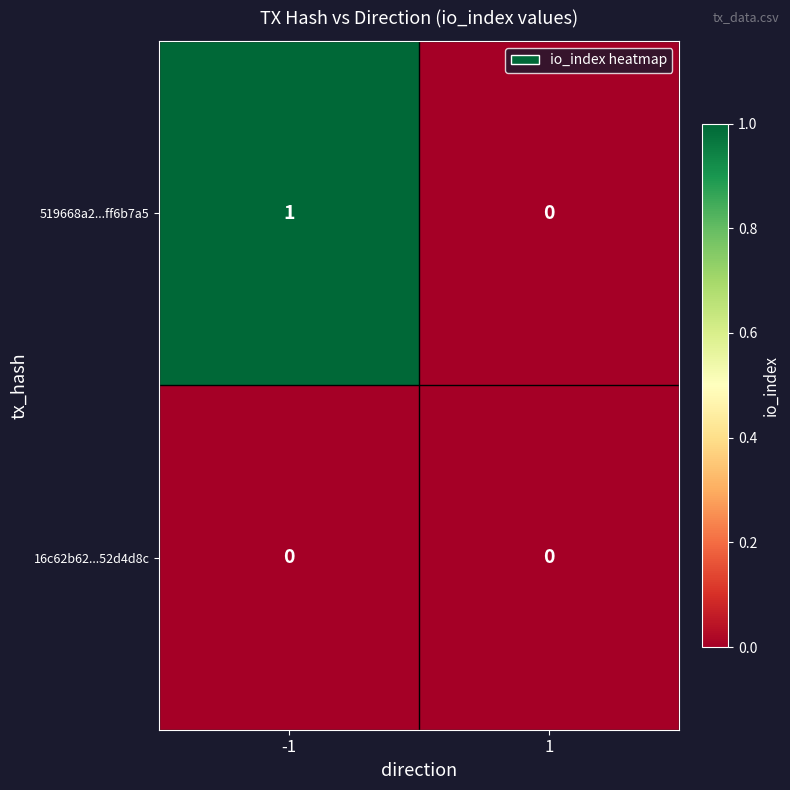

What is the greatest value displayed?

1